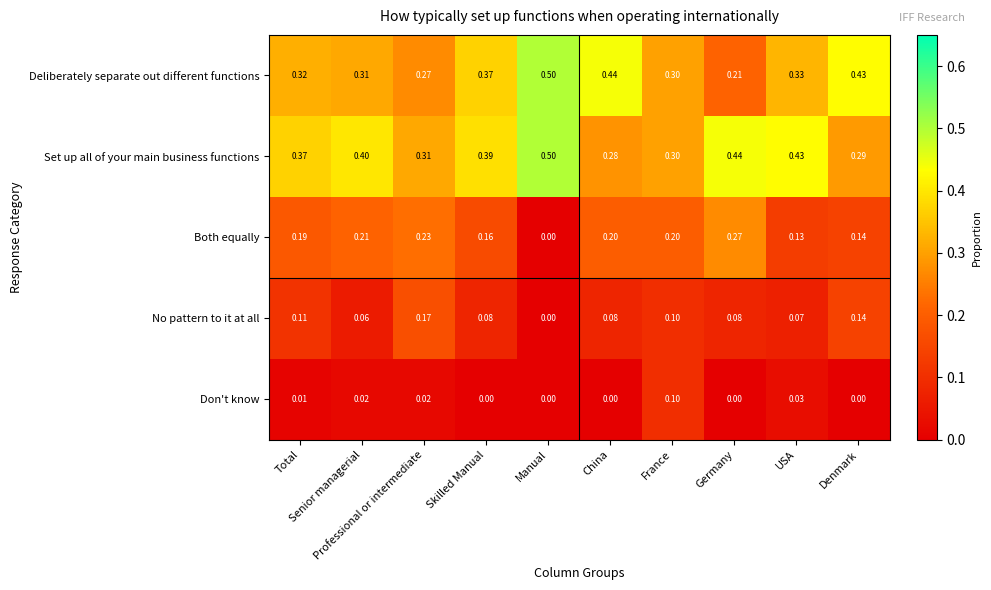

Which series has the largest range (max minus min)?

Deliberately separate out different functions